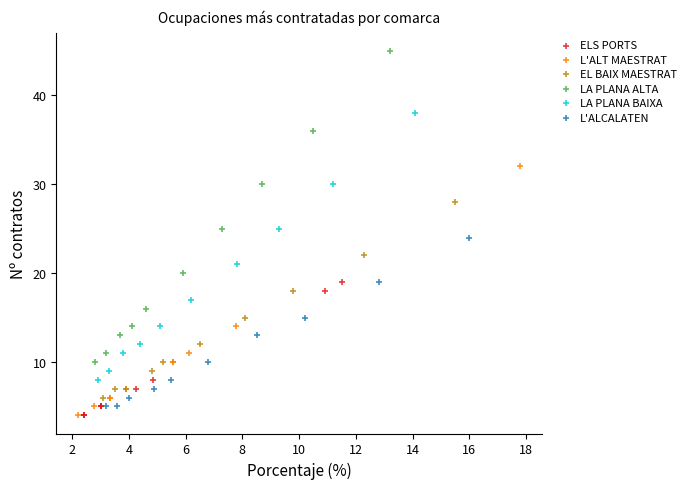

Which series contains the highest Y value?

LA PLANA ALTA